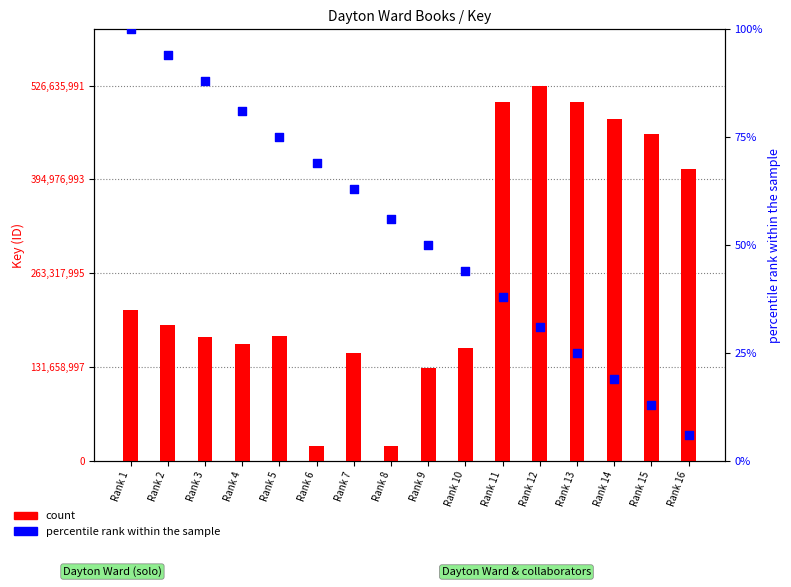

What is the total value across all series at Rank 14?

480374641